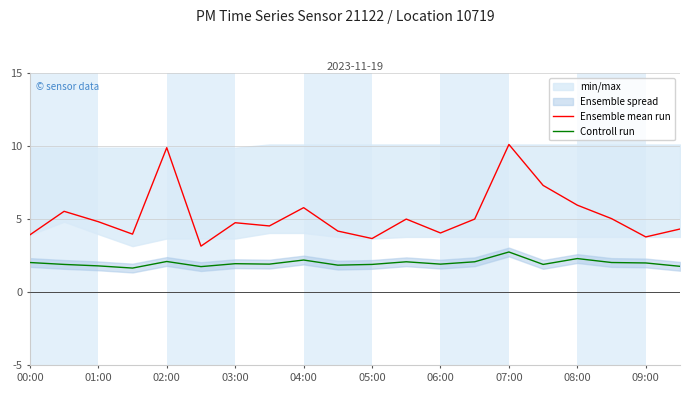

True or false: Ensemble mean run has a value of 1.4 at 08:00.

False